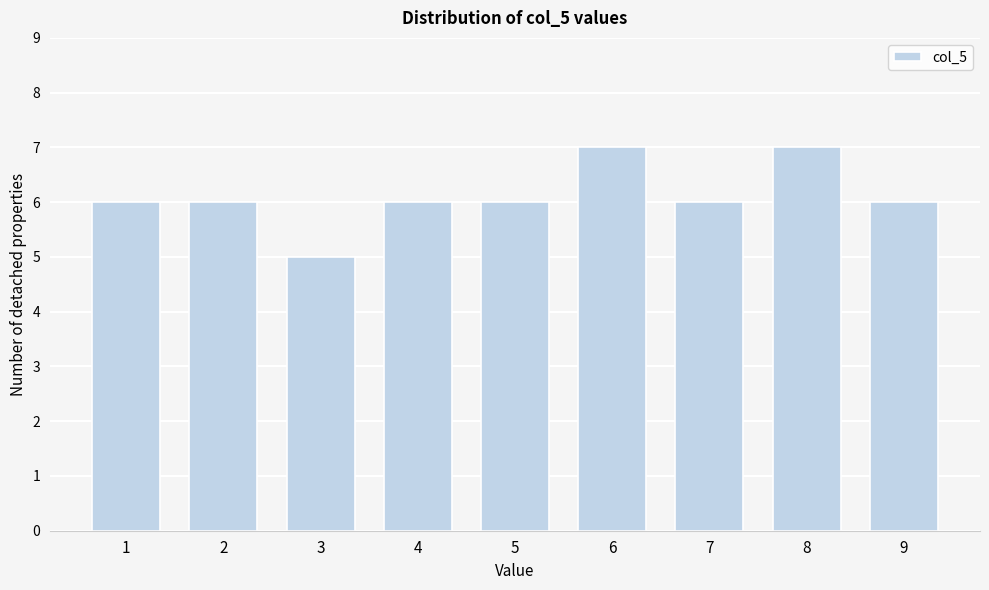

Reading left to right, transcribe all the data shown in this chart.

6	6	5	6	6	7	6	7	6